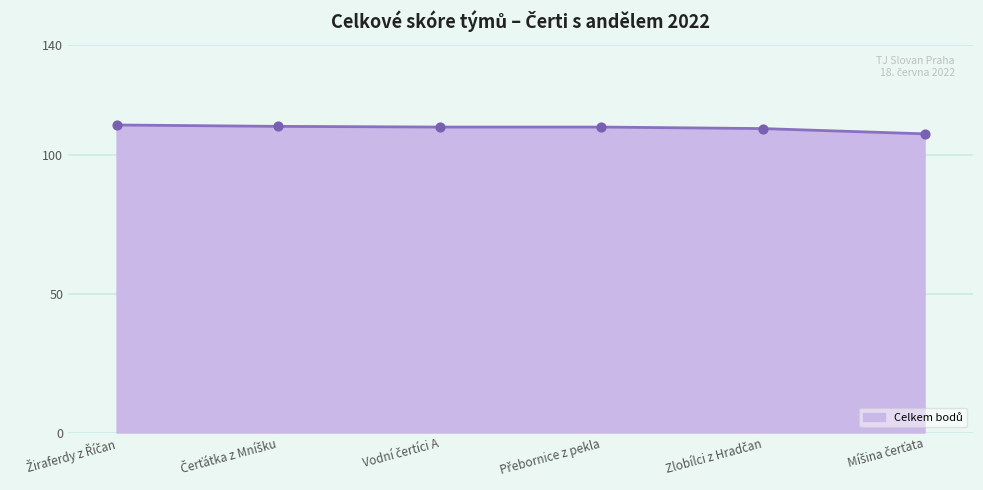

True or false: there are more than 2 points higher than both neighbors.

False